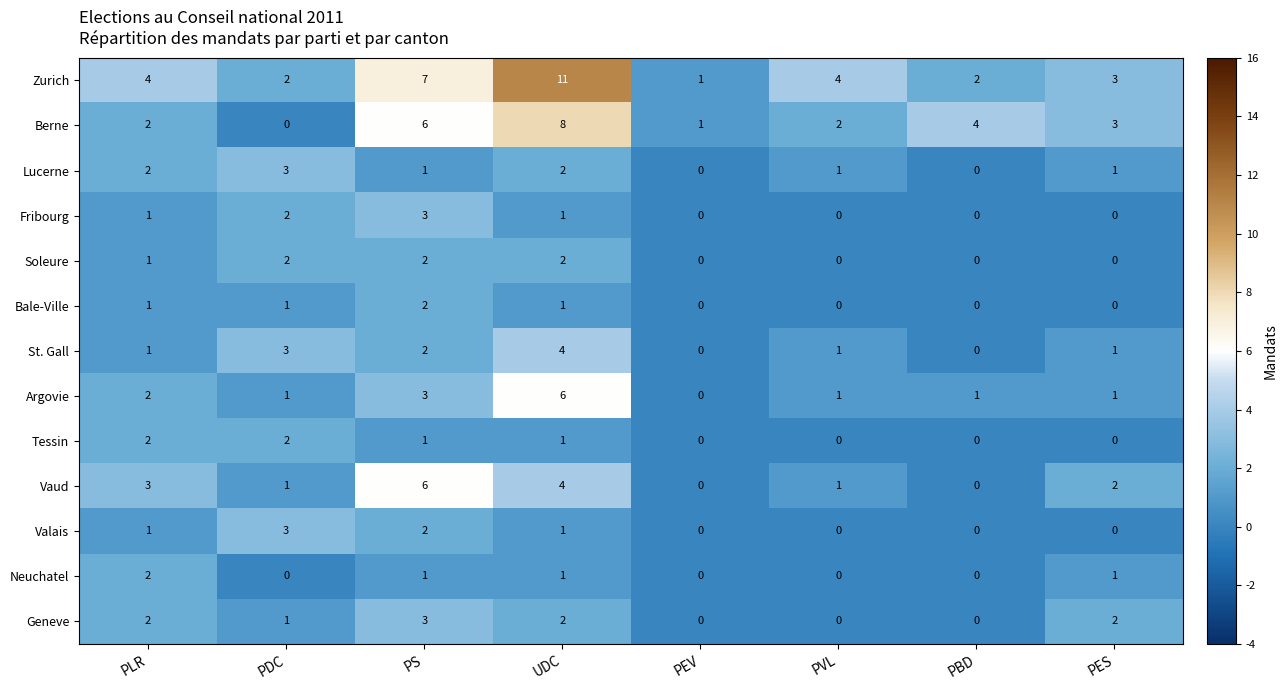

Count the Tessin values in the range 0 to 2.

8